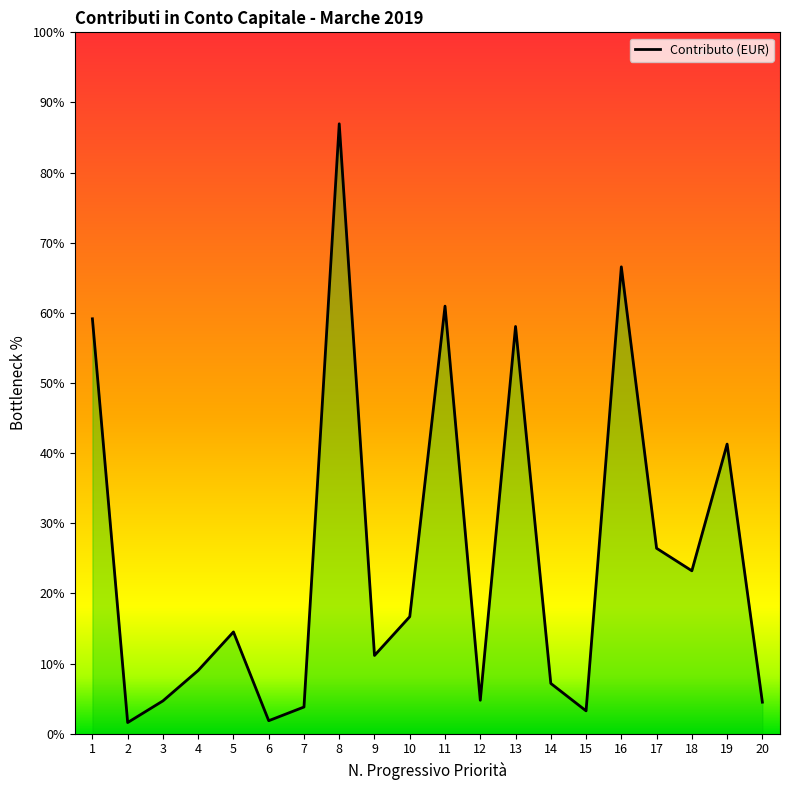

Does the chart have visible grid lines?

No